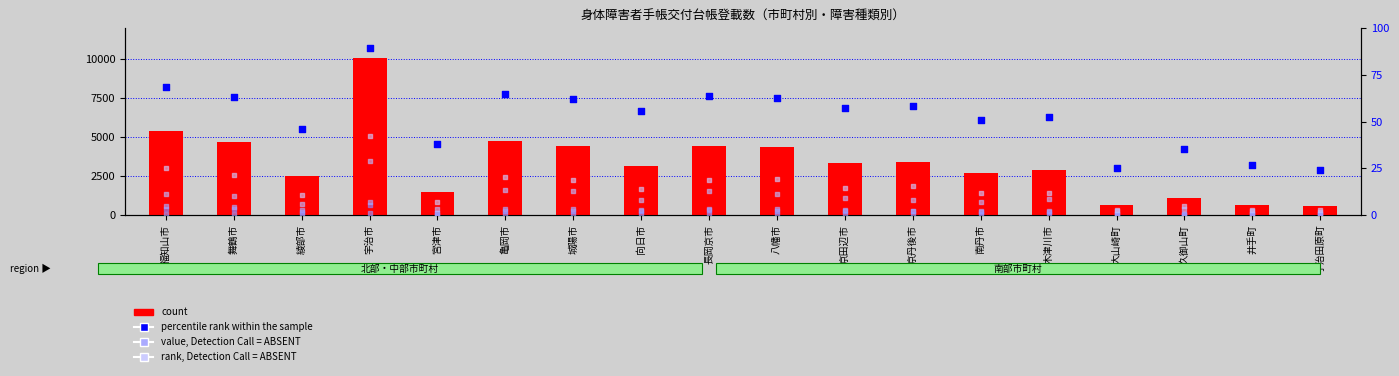

Which series has the largest total across all categories?

総数